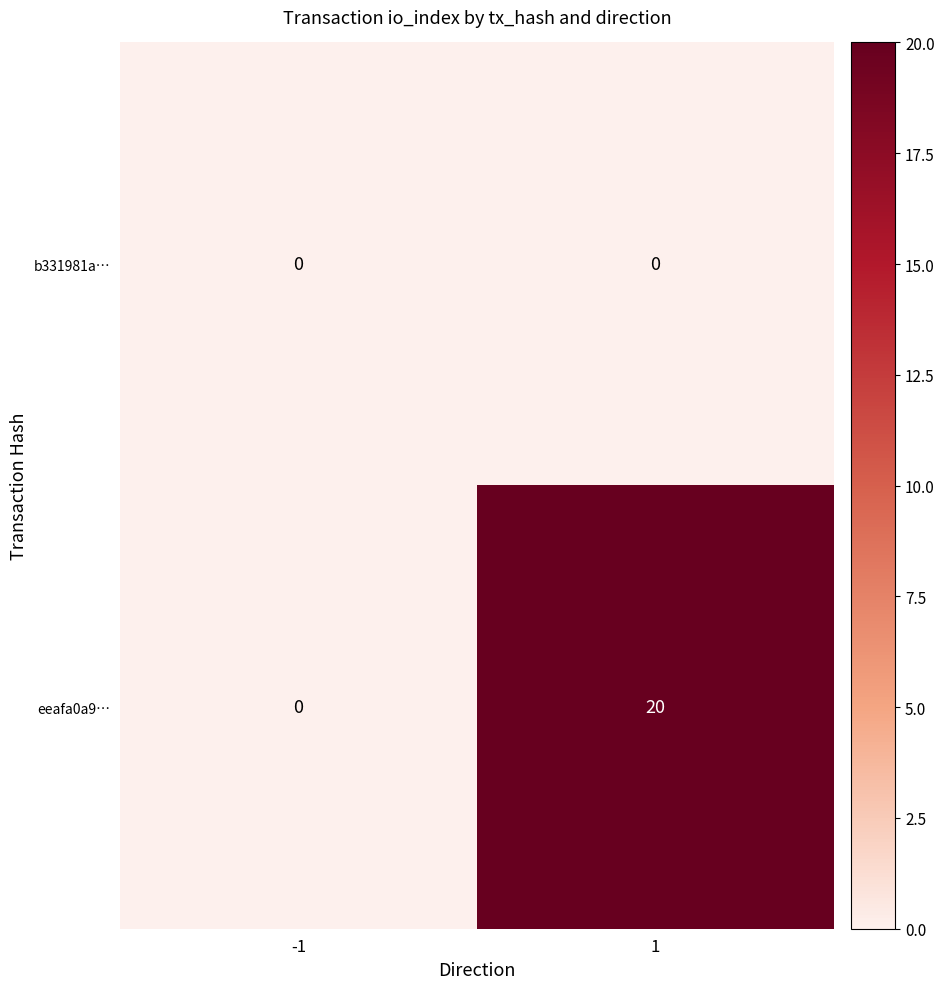

Is the value of b331981a… at -1 greater than the value of eeafa0a9… at 1?

No